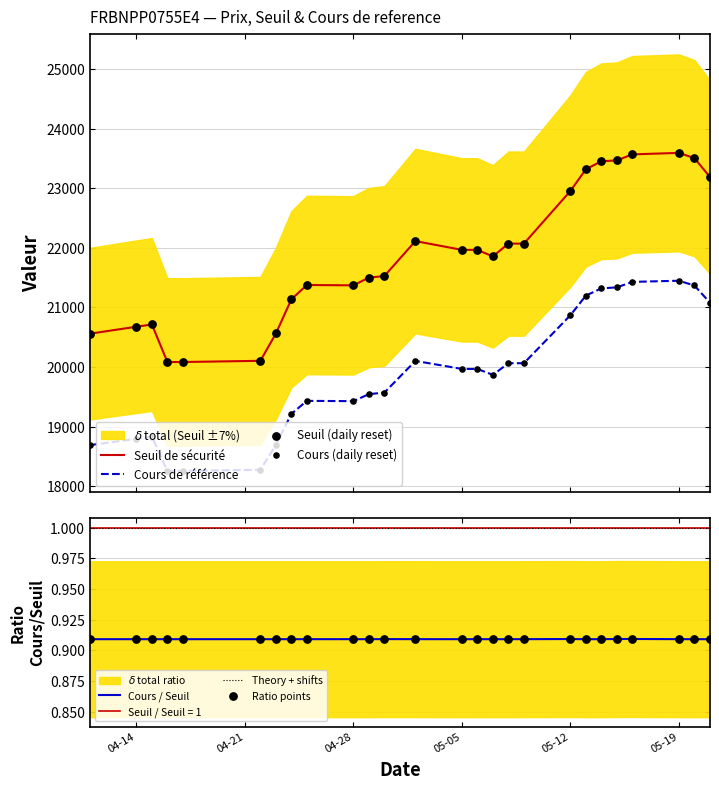

At how many categories does at least one series exceed 19154?

26